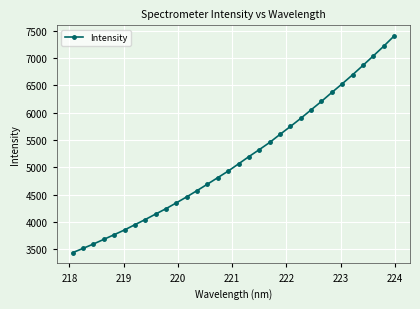

What is the smallest value displayed?

3438.3